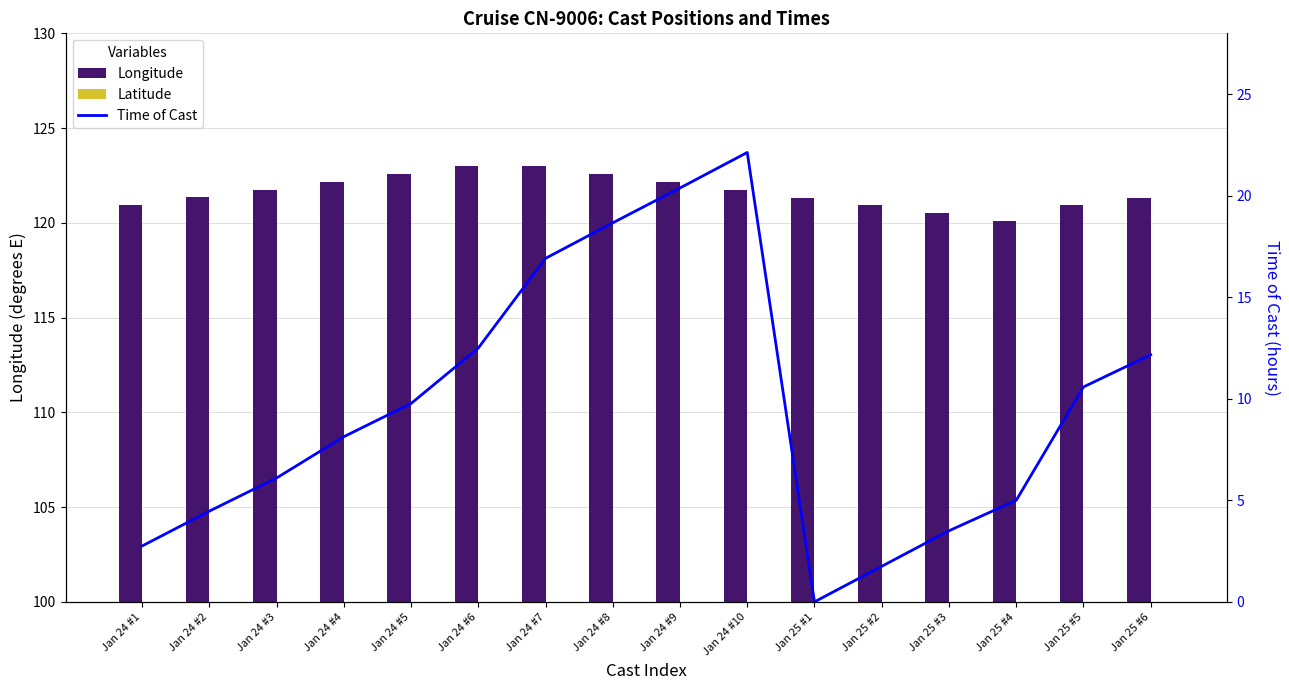

At Jan 24 #7, list the series in order from smallest to largest.

Time of Cast, Latitude, Longitude